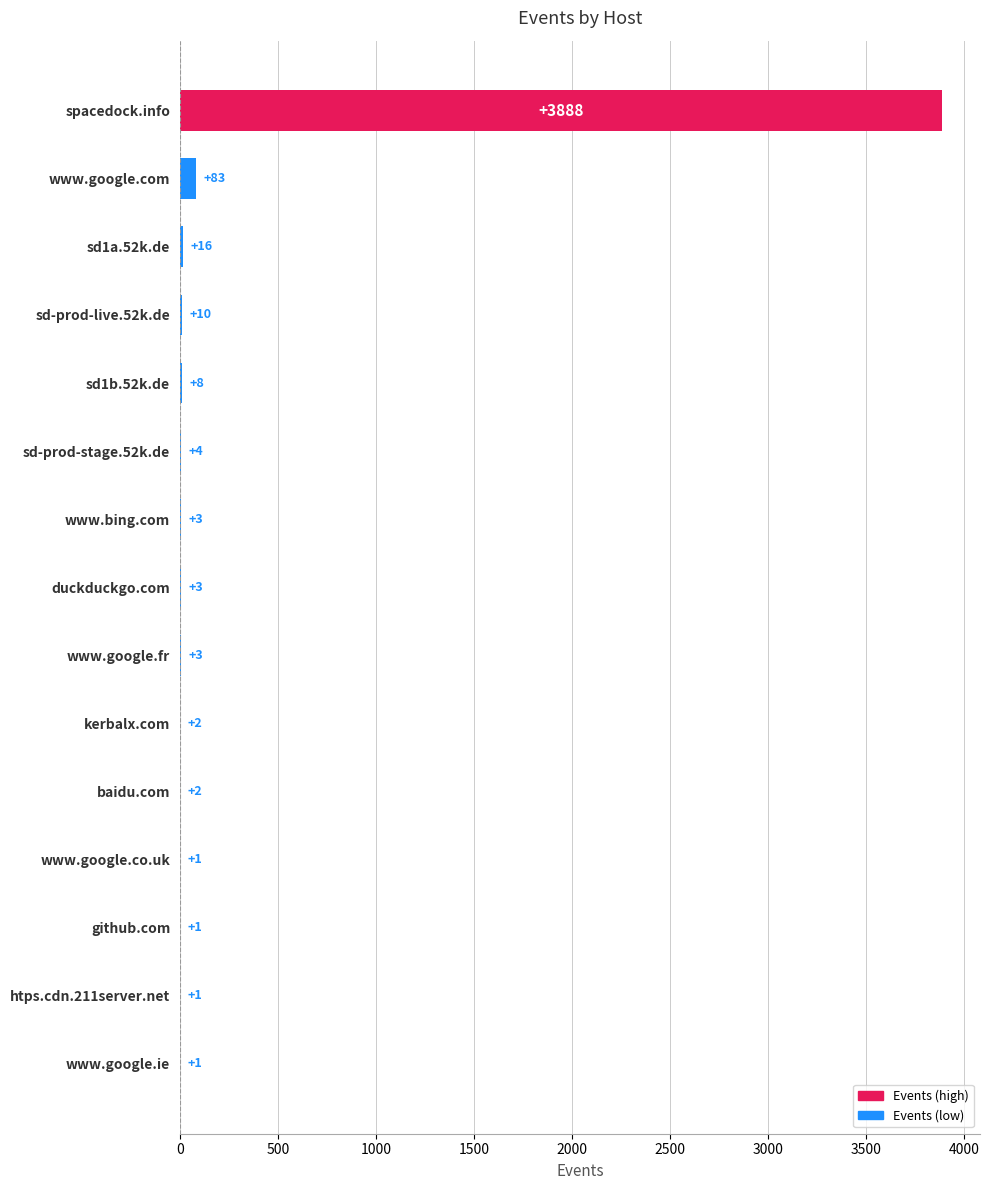

What is the sum of the values at spacedock.info and htps.cdn.211server.net?

3889